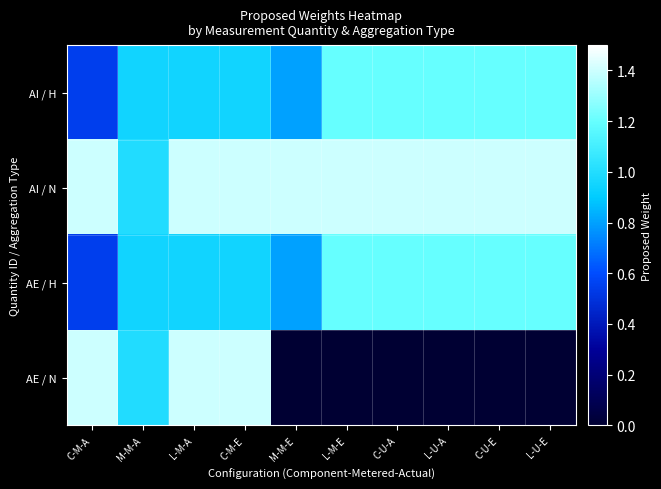

What is the greatest value displayed?

1.4